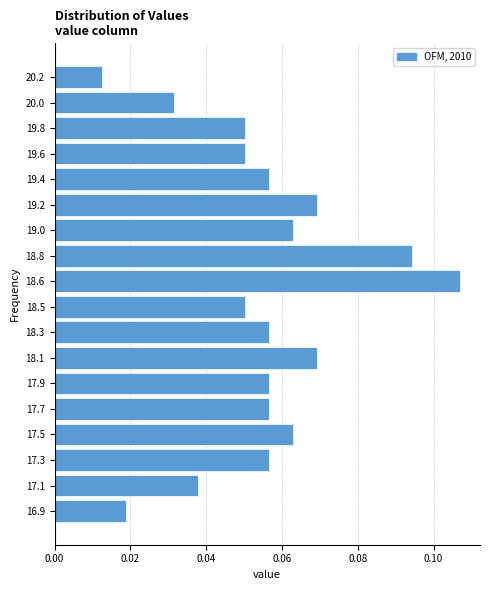

What is the sum of all values?

1.0